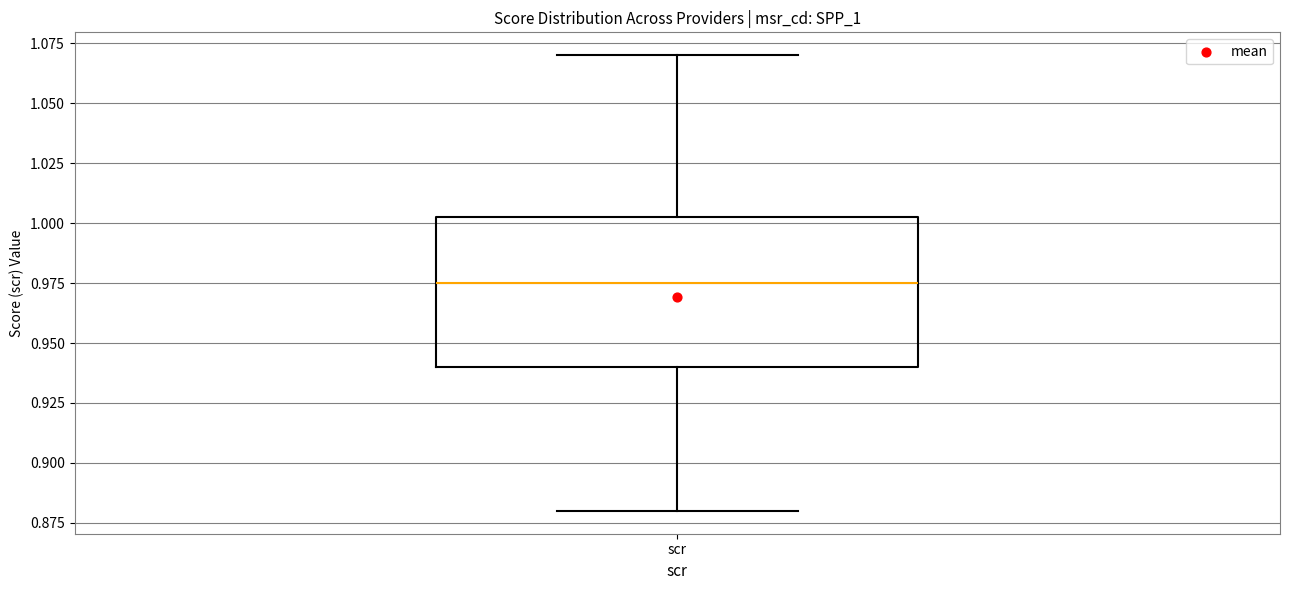

Transcribe this box plot: give where the median line is, the range the box spans, and where the two whiskers end, as read against the y-axis. The values are not printed on the chart, so give them approximately, as read against the axis.

median 0.975, box 0.940 to 1.000, whiskers 0.880 to 1.070